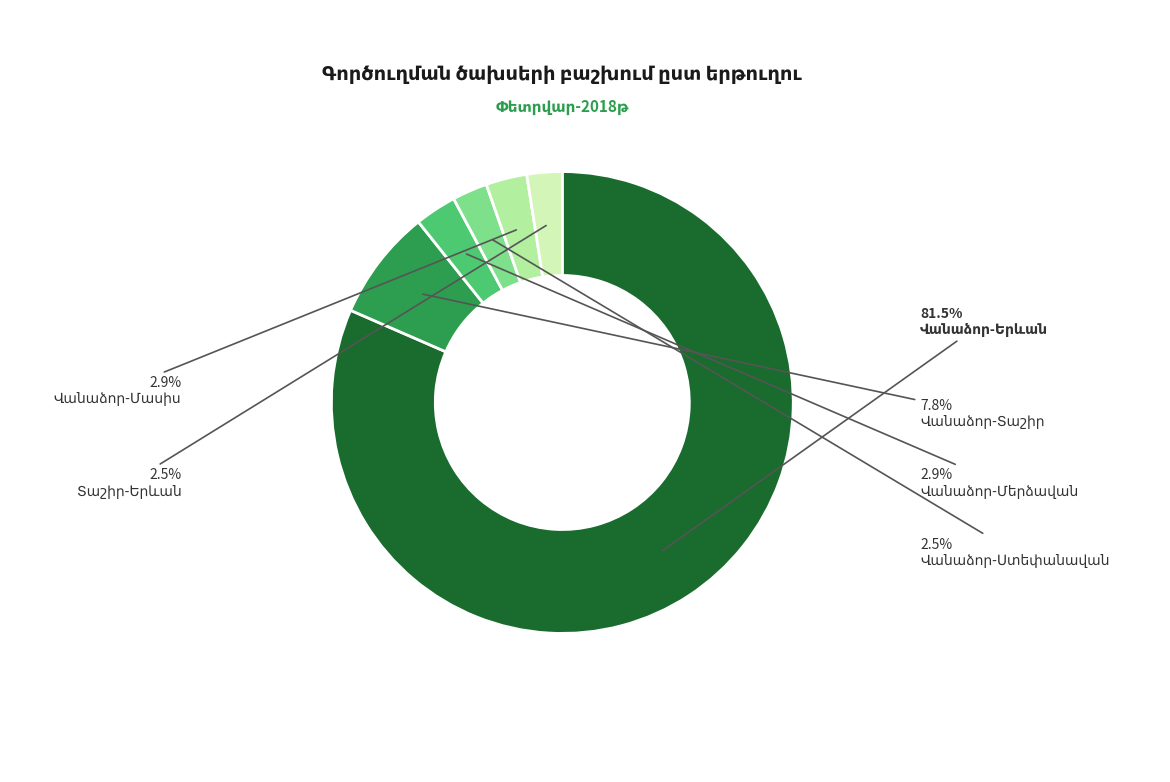

Does any single category account for the majority?

Yes